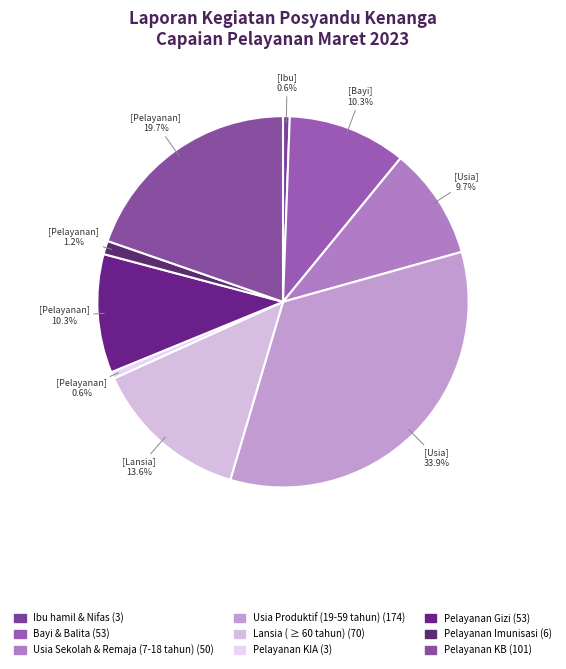

Which slice is the largest?

Usia Produktif (19-59 tahun)